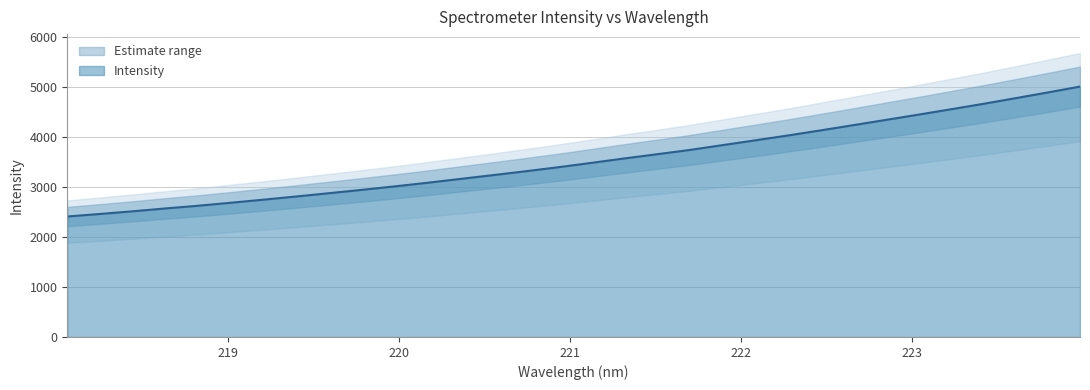

How many data points are above 3480?

16